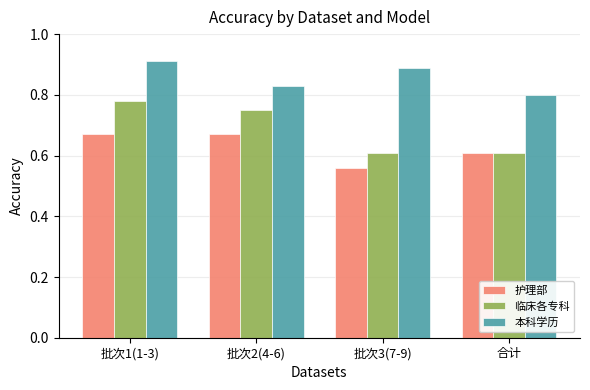

What position from the right is 批次1(1-3)?

4